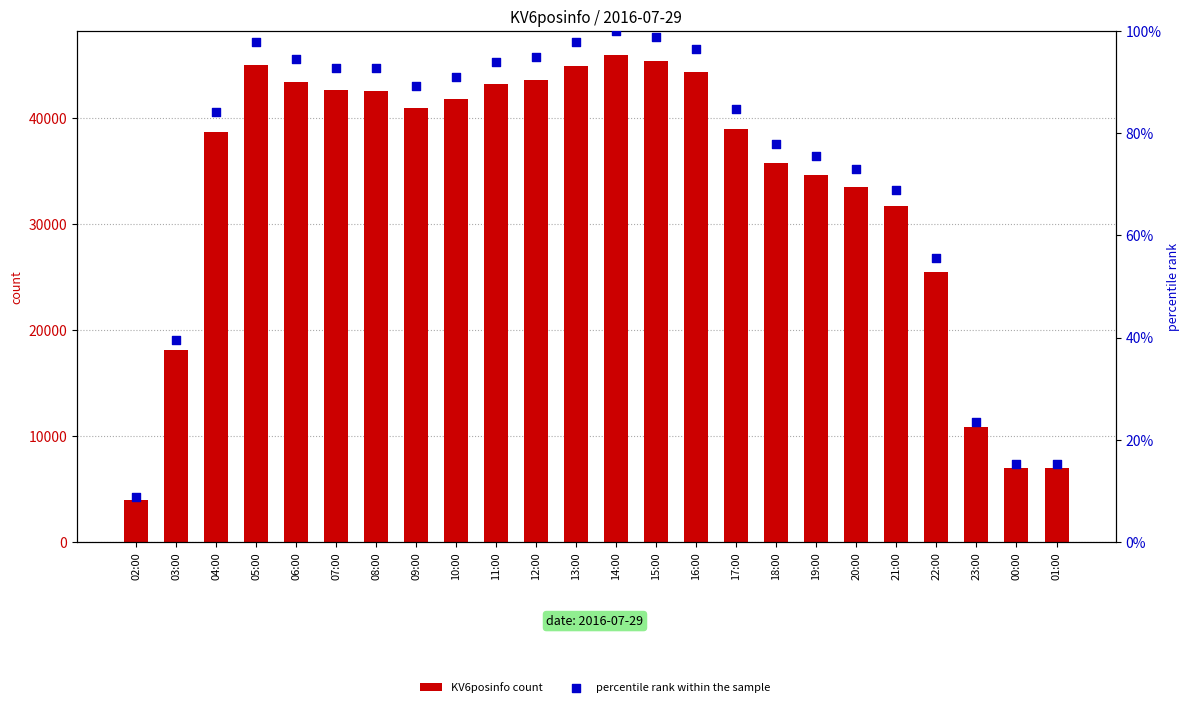

Which series has the largest Y range (max minus min)?

KV6posinfo count